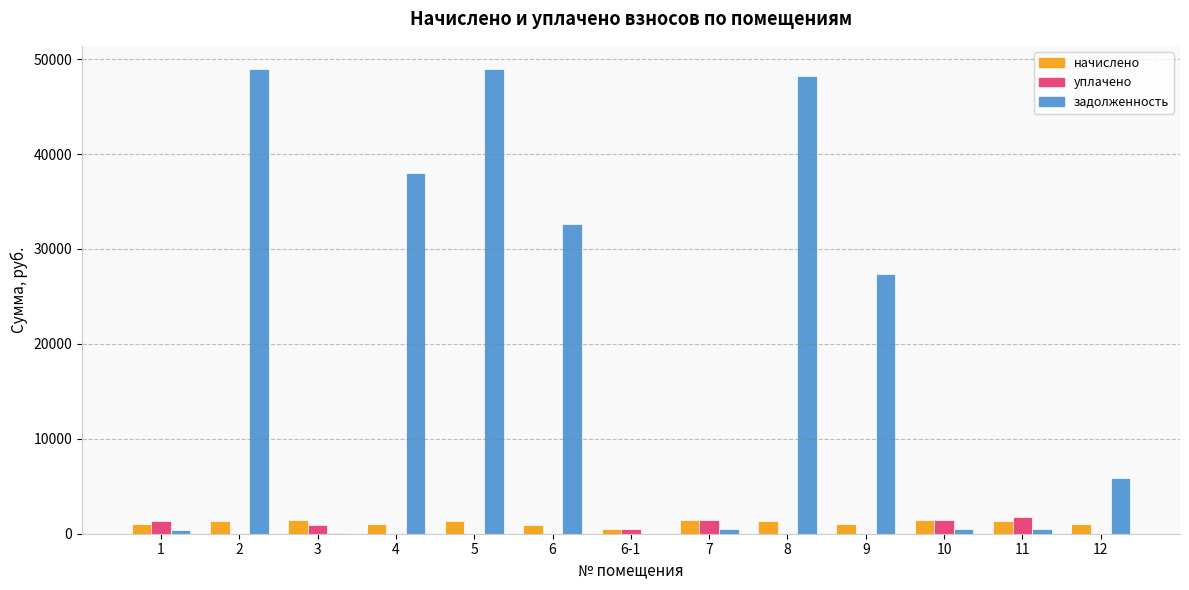

How many data points does each series have?

13